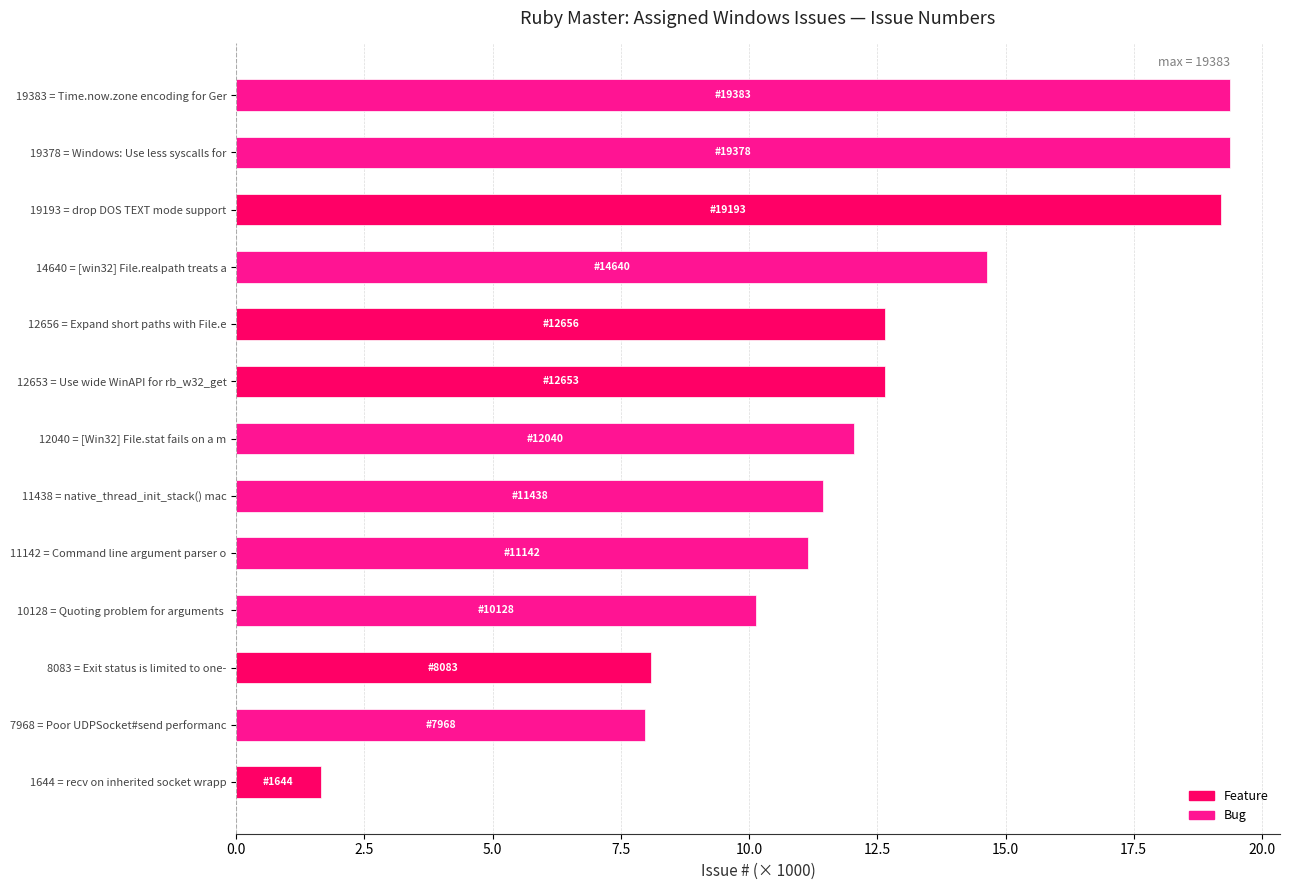

Are the bars horizontal?

Yes